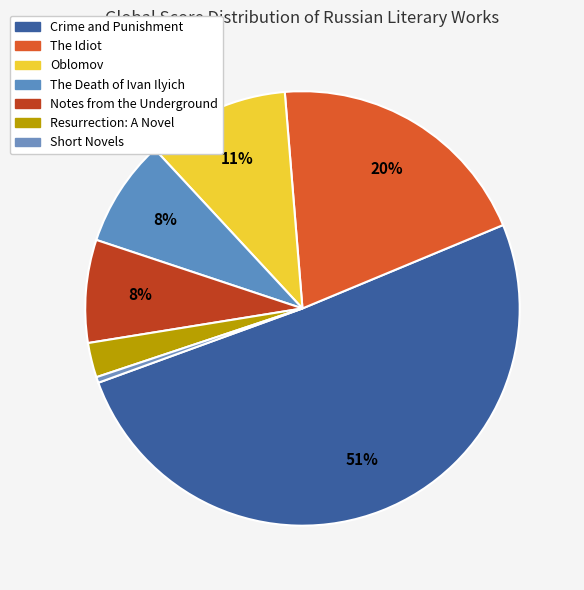

How many slices are in this pie chart?

7